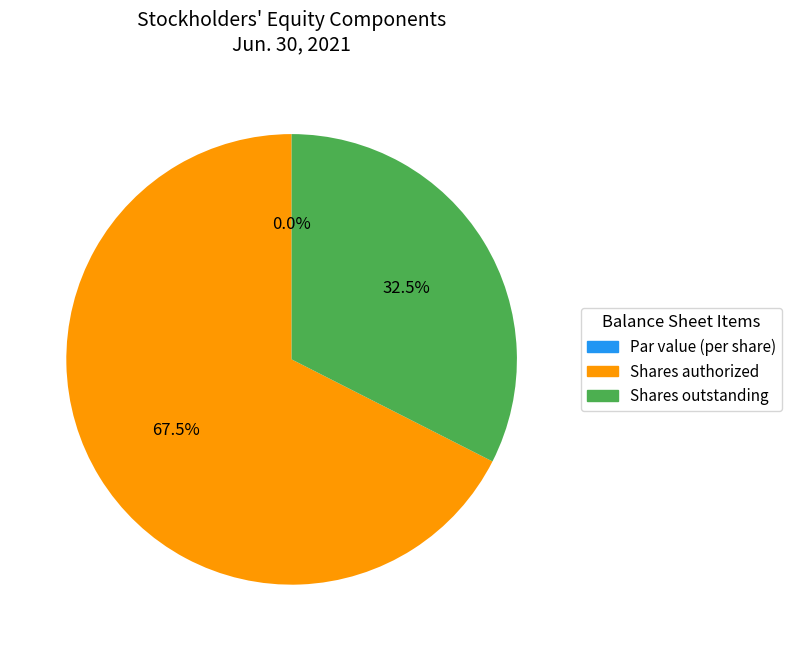

Is it true that Common stock, par value (in dollars per share) is 15% of the pie?

False